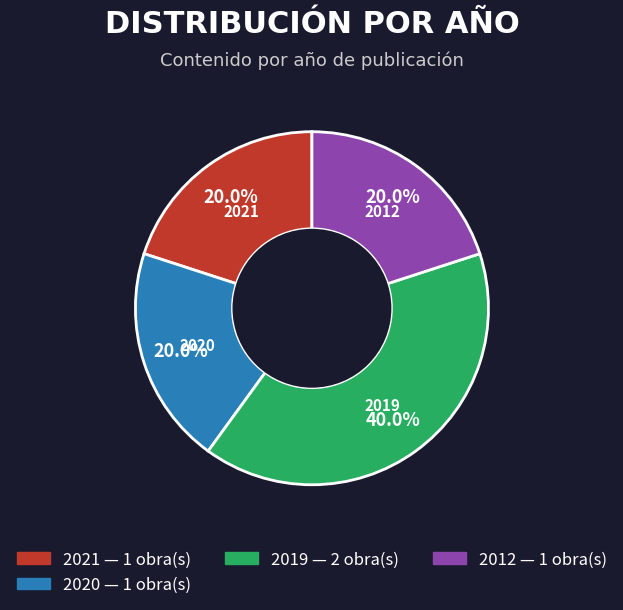

Is 2021 the majority of the pie?

No